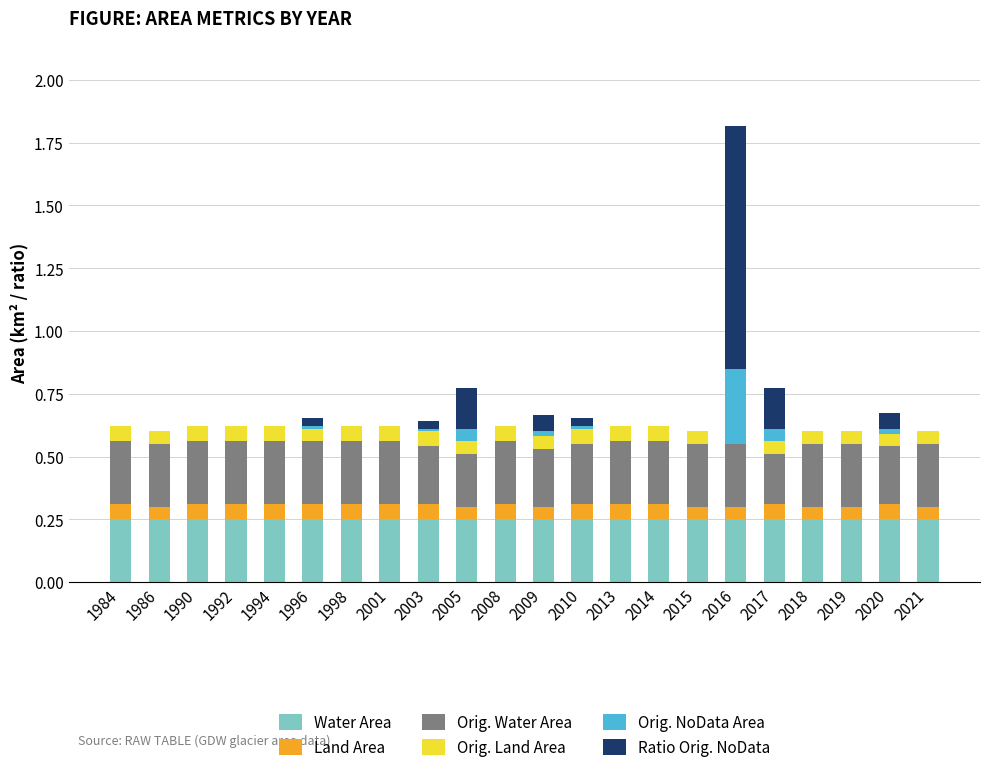

How many distinct data groups are displayed?

6